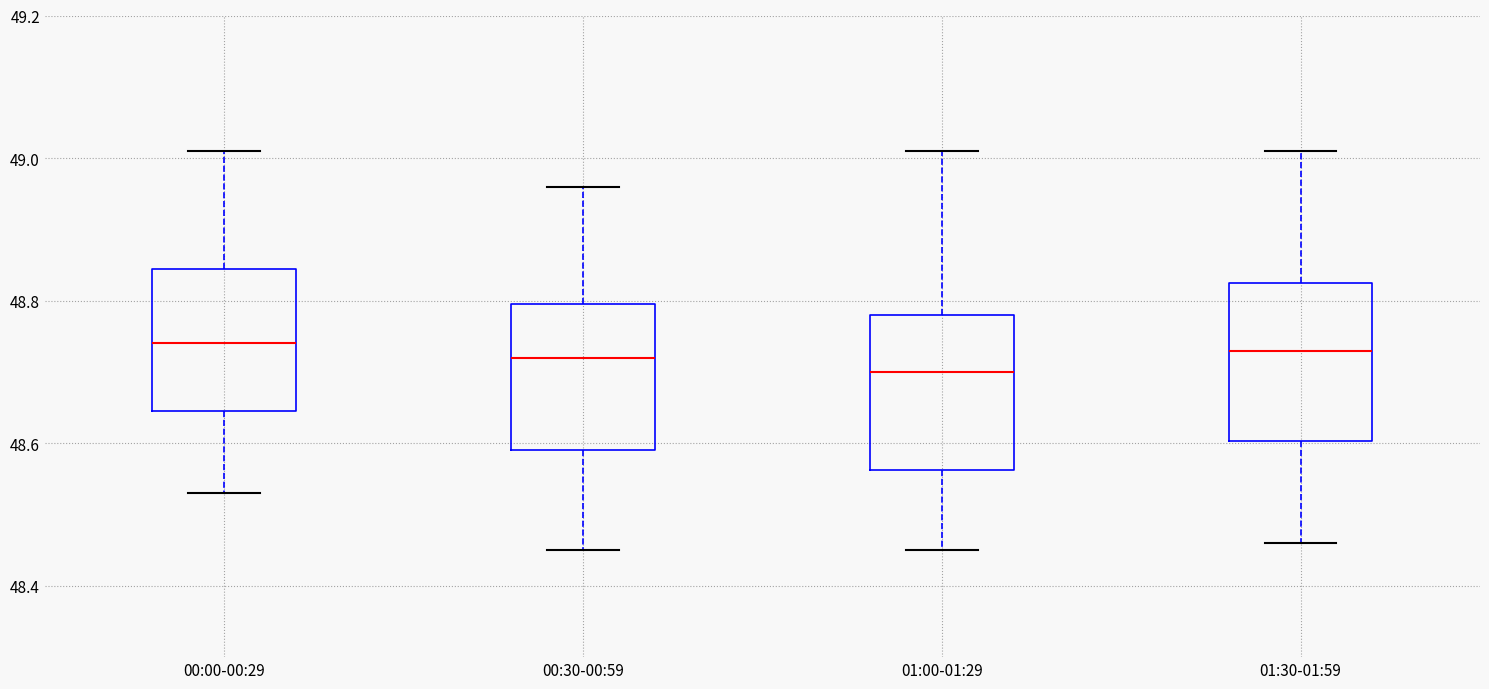

Reading left to right, transcribe this box plot: for each box, give where its median line is, the range the box spans, and where its two whiskers end, as read against the y-axis. The values are not printed on the chart, so give them approximately, as read against the axis.

00:00-00:29: median 48.74, box 48.64 to 48.84, whiskers 48.54 to 49.02
00:30-00:59: median 48.72, box 48.60 to 48.80, whiskers 48.46 to 48.96
01:00-01:29: median 48.70, box 48.56 to 48.78, whiskers 48.46 to 49.02
01:30-01:59: median 48.74, box 48.60 to 48.82, whiskers 48.46 to 49.02